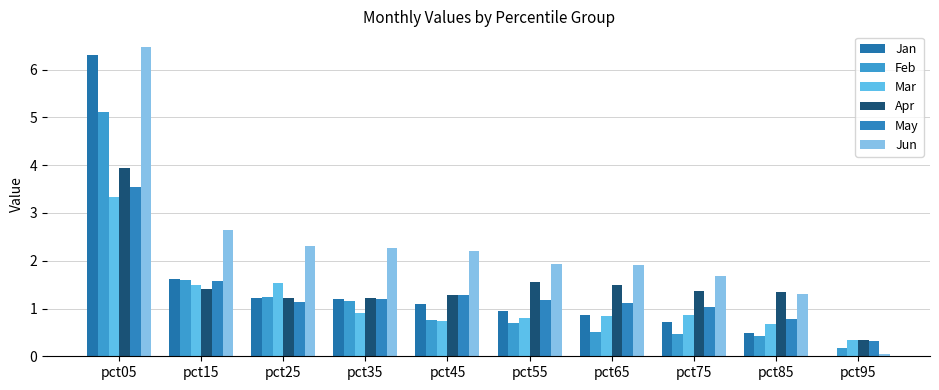

Where is Apr nearest to the value 2?

pct55